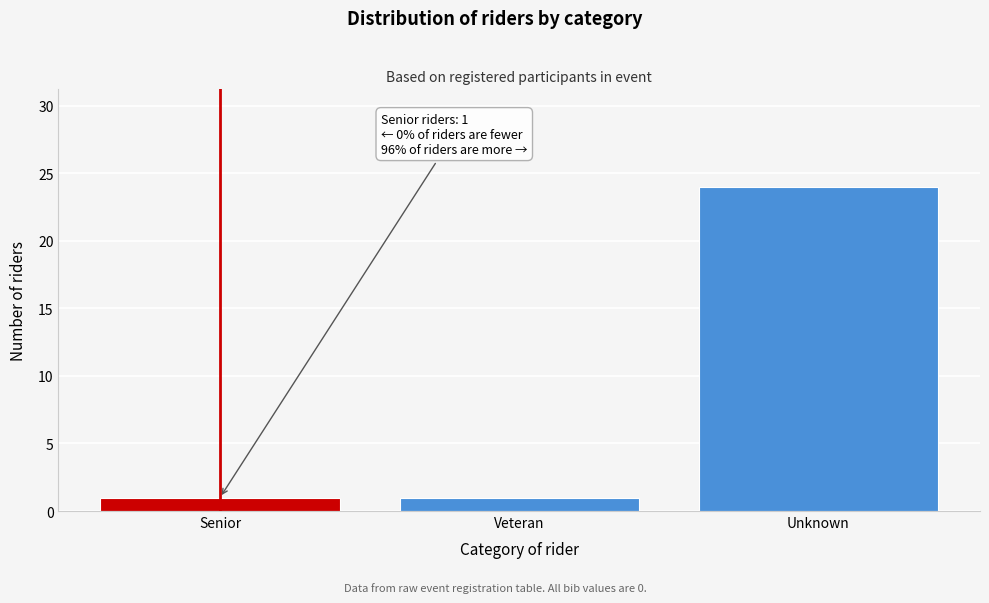

Reading right to left, transcribe all the data shown in this chart.

Unknown=24	Veteran=1	Senior=1